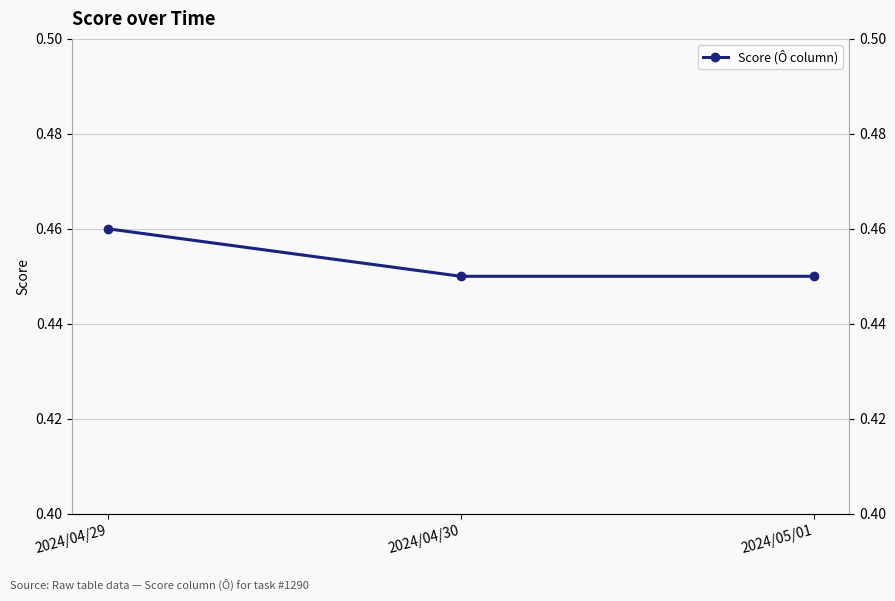

Reading left to right, extract all data points from this chart.

2024/04/29=0.5	2024/04/30=0.5	2024/05/01=0.5